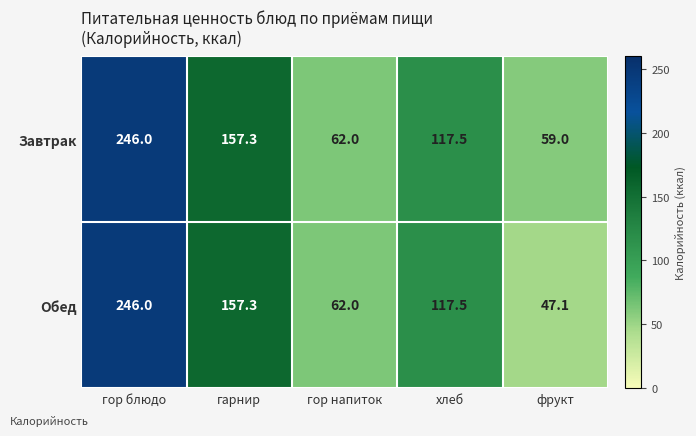

Rank the series by their average value, from lowest to highest.

Обед, Завтрак